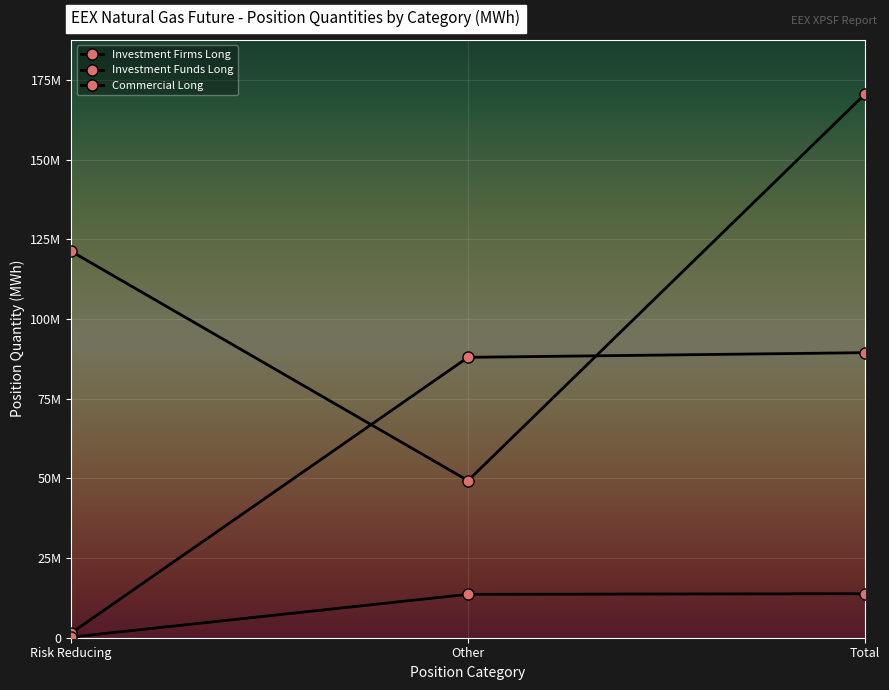

Does the chart have visible grid lines?

Yes